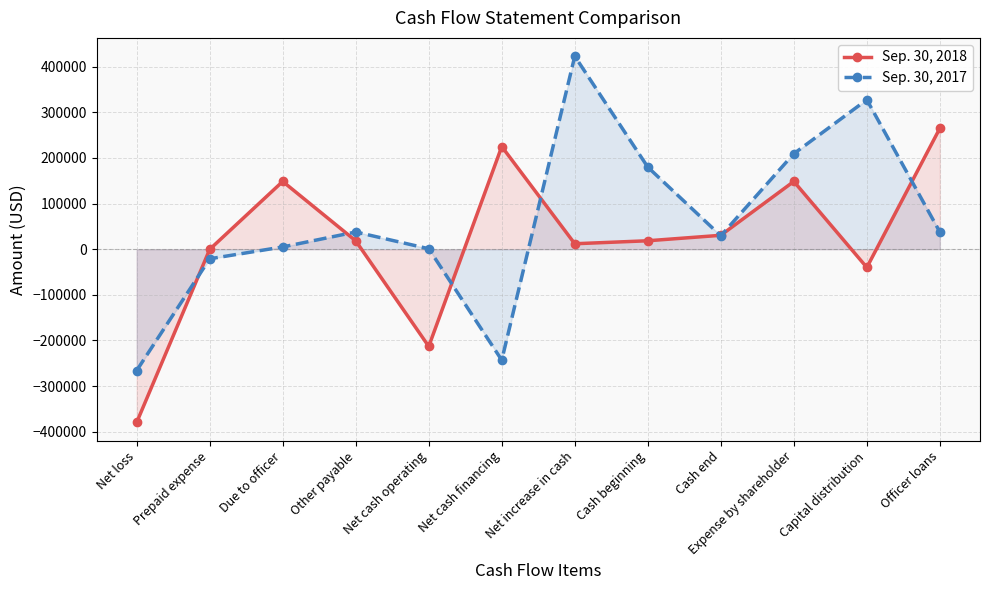

Reading right to left, what are all the values shown in this chart?

Sep. 30, 2018: Officer loans=264954	Capital distribution=-40000	Expense by shareholder=148483	Cash end=30480	Cash beginning=18503	Net increase in cash=11977	Net cash financing=224954	Net cash operating=-212977	Other payable=18323	Due to officer=148483	Prepaid expense=-331	Net loss=-379452
Sep. 30, 2017: Officer loans=37740	Capital distribution=327504	Expense by shareholder=209320	Cash end=29413	Cash beginning=179907	Net increase in cash=422946	Net cash financing=-243039	Net cash operating=1055	Other payable=37740	Due to officer=4992	Prepaid expense=-21004	Net loss=-265822